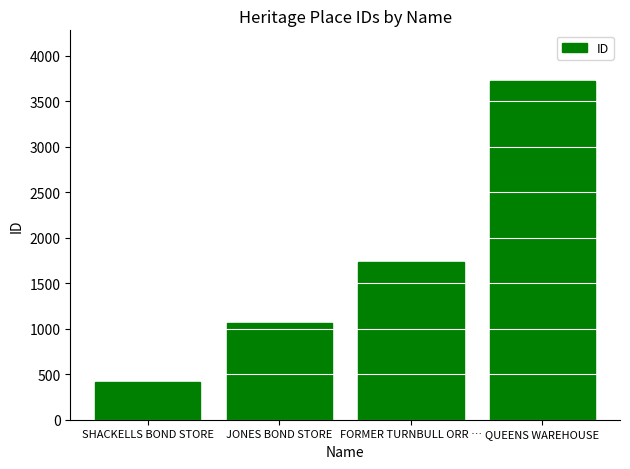

Which has a higher value, QUEENS WAREHOUSE or JONES BOND STORE?

QUEENS WAREHOUSE